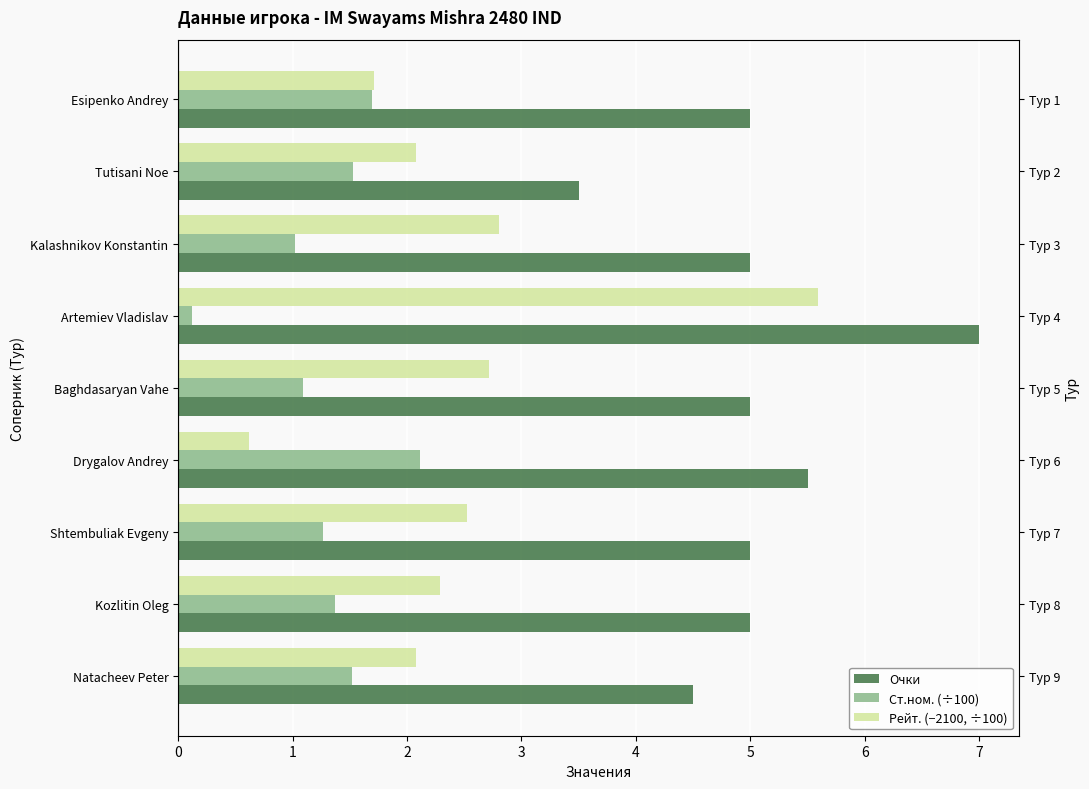

What is the greatest value displayed?

7.0